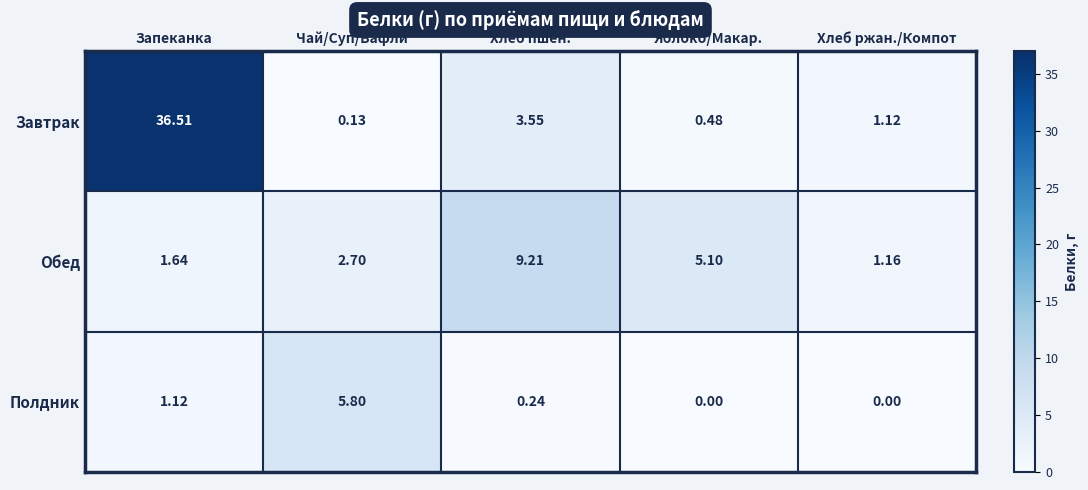

Which series has the widest spread of values?

Завтрак